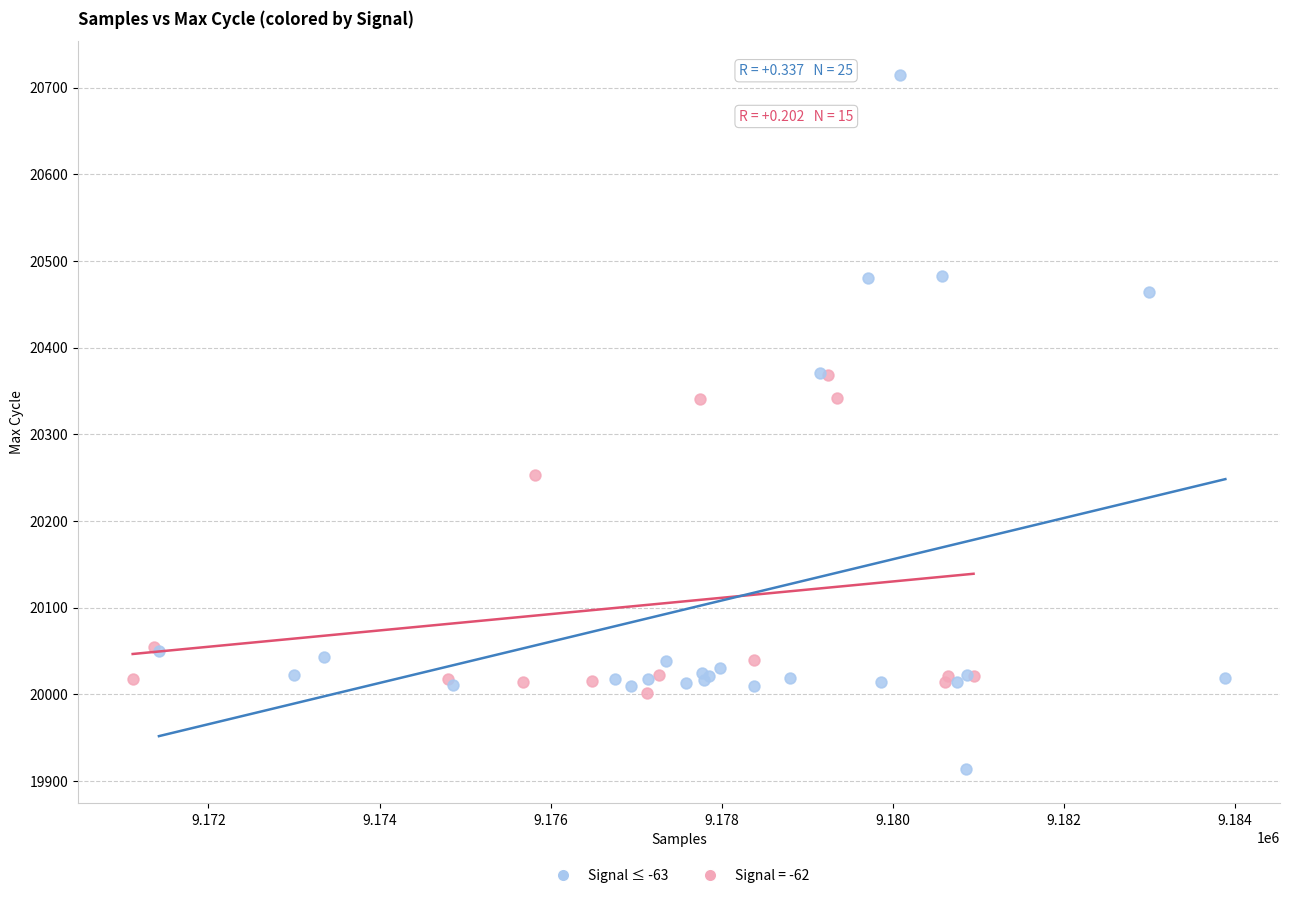

Which series has the widest spread of Y values?

Signal ≤ -63